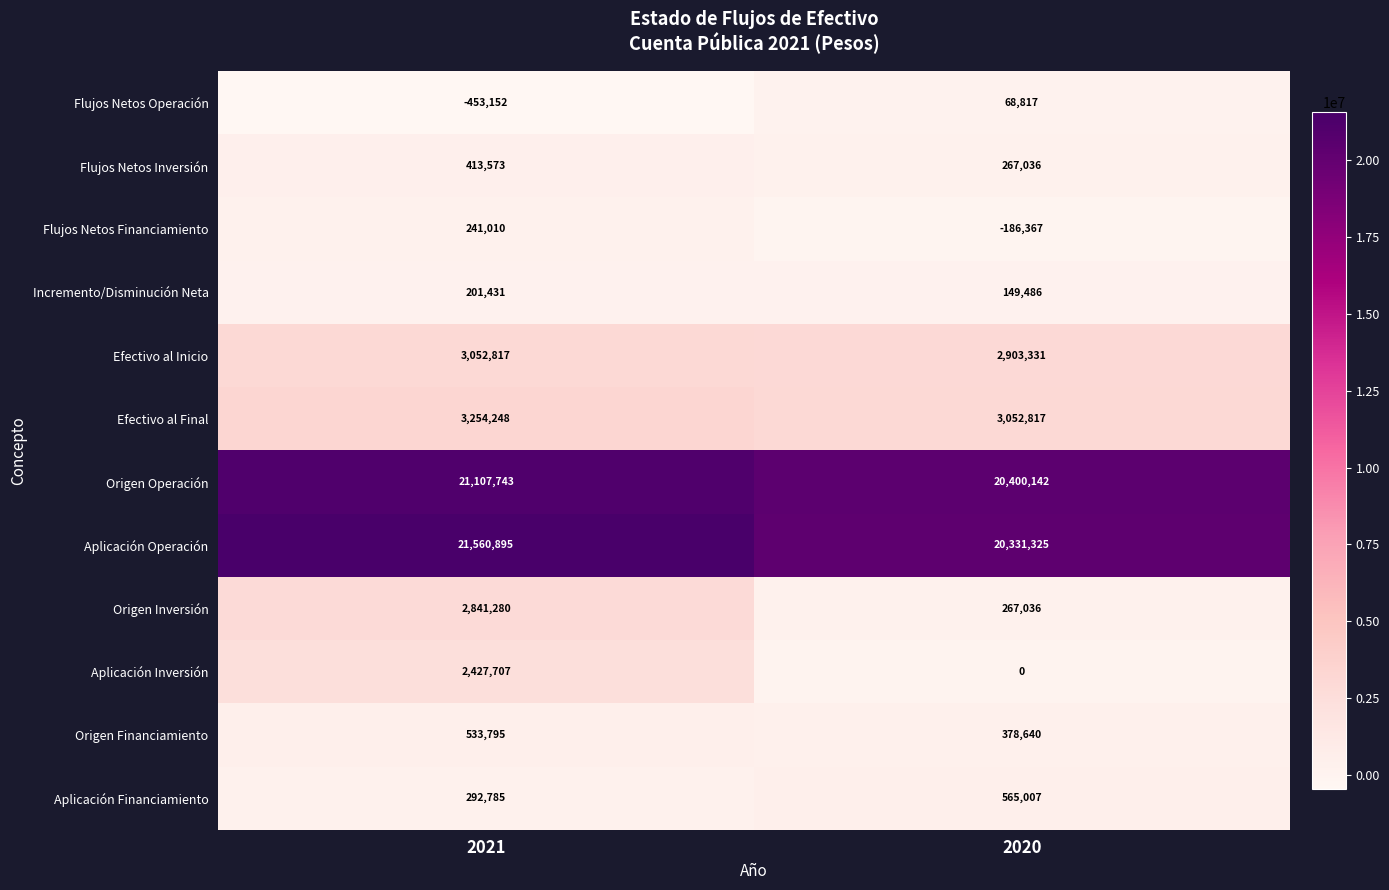

What is the difference between the Origen Financiamiento values at 2020 and 2021?

155155